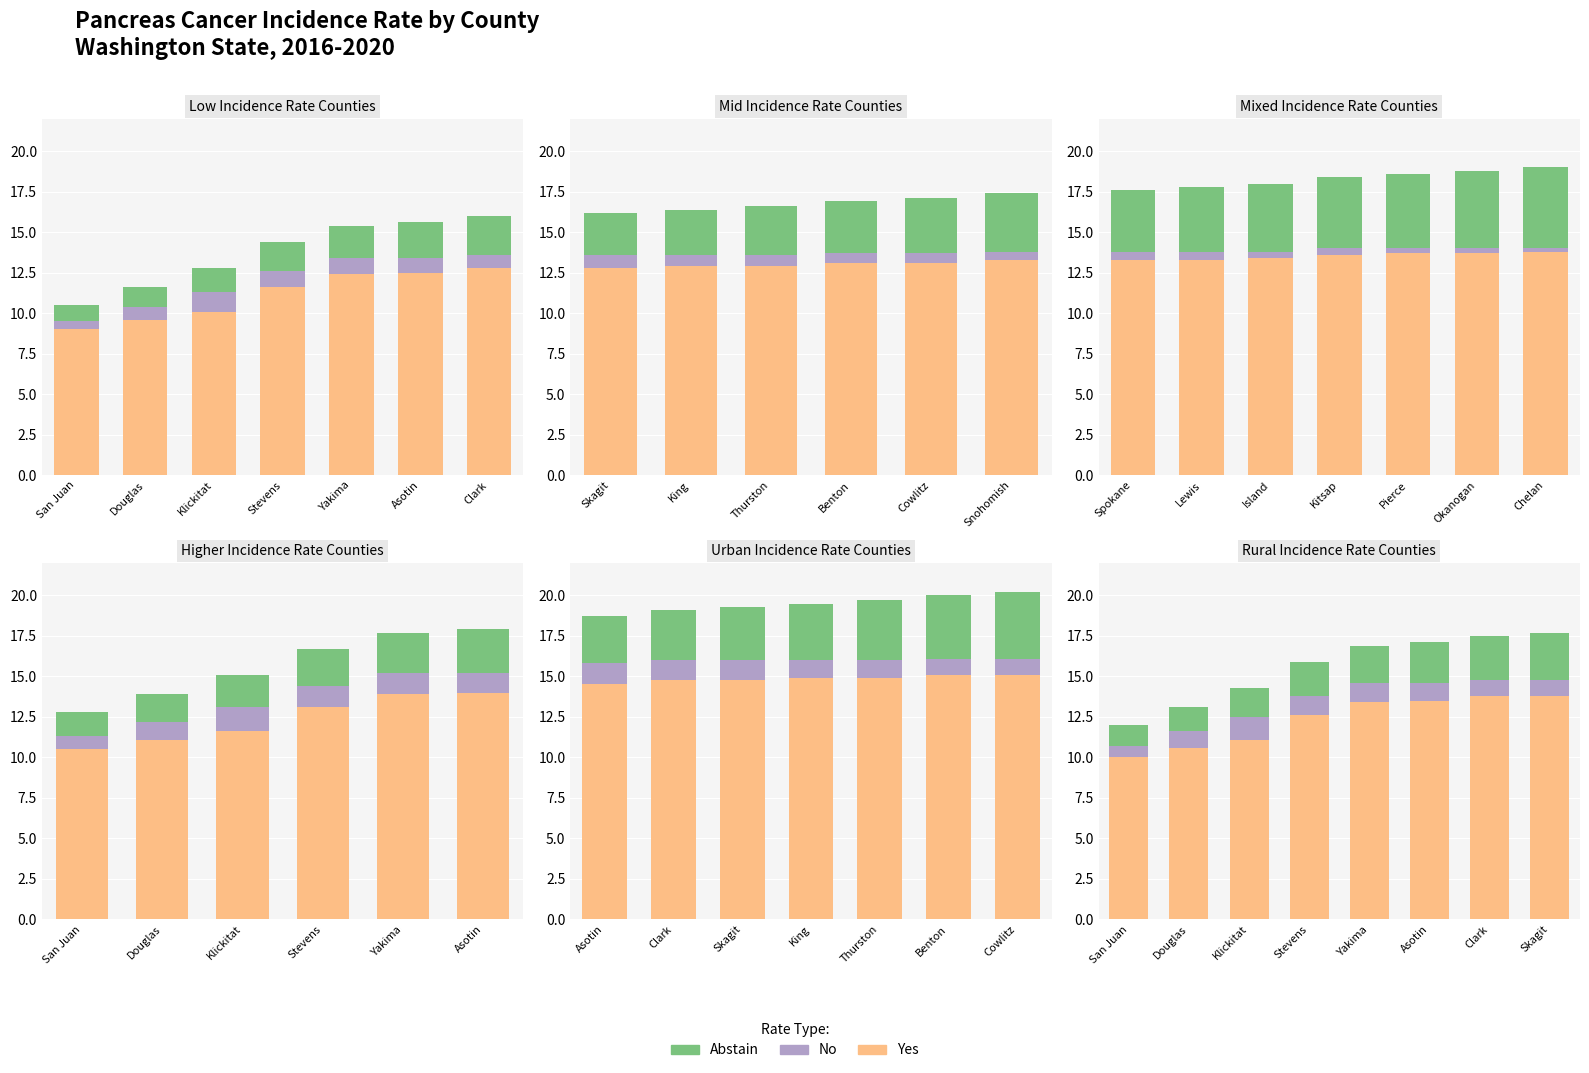

What position from the right is Stevens?

5